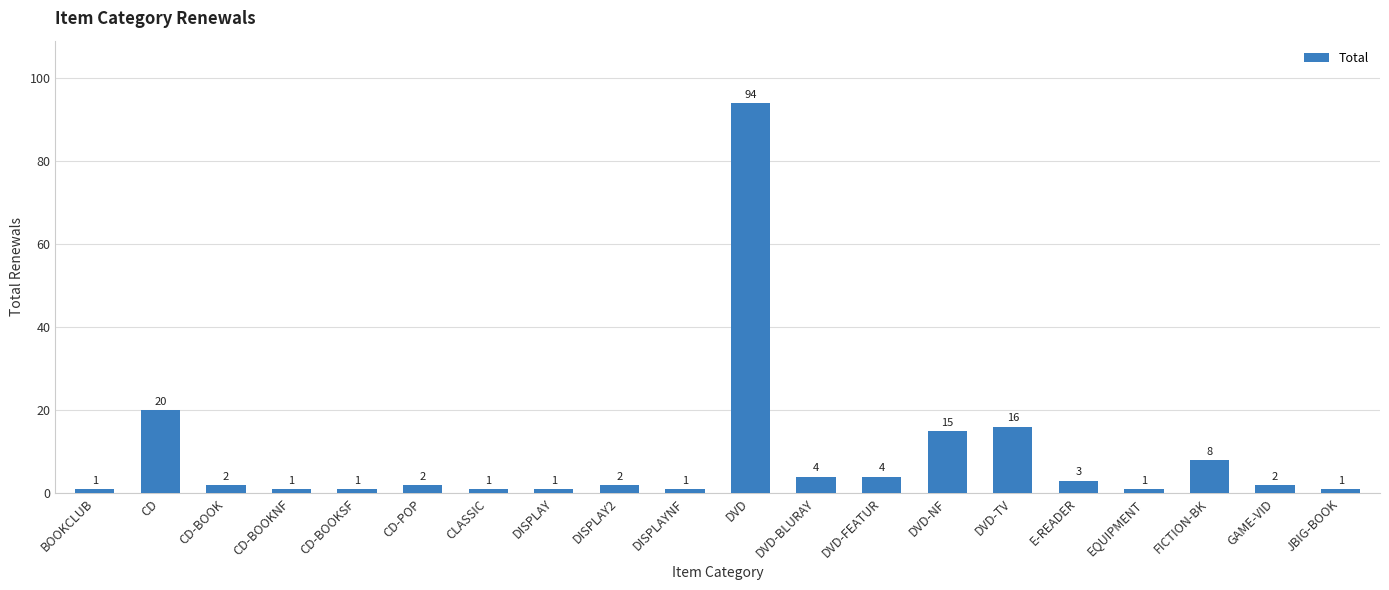

Is it true that the value at JBIG-BOOK is 1?

True